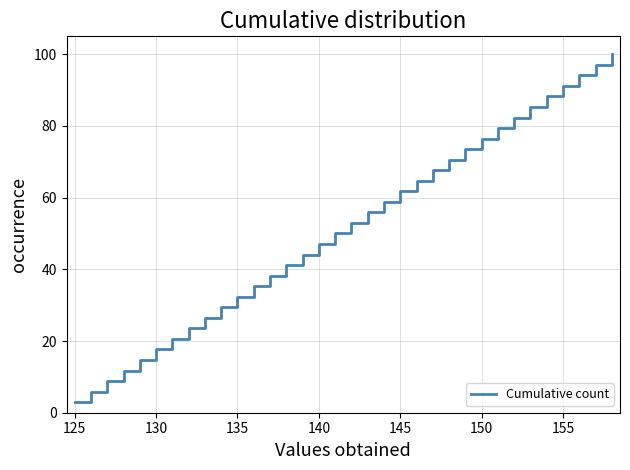

What is the minimum value shown in the chart?

2.9